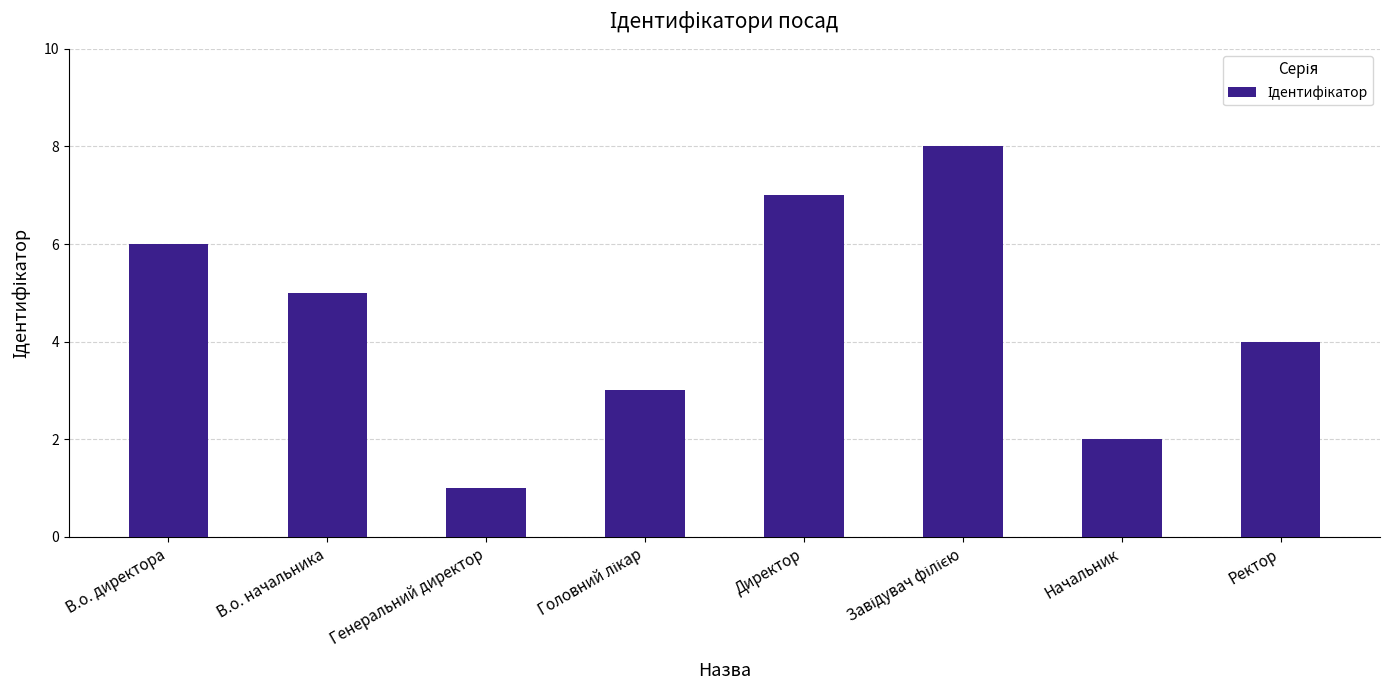

What is the sum of all values?

36